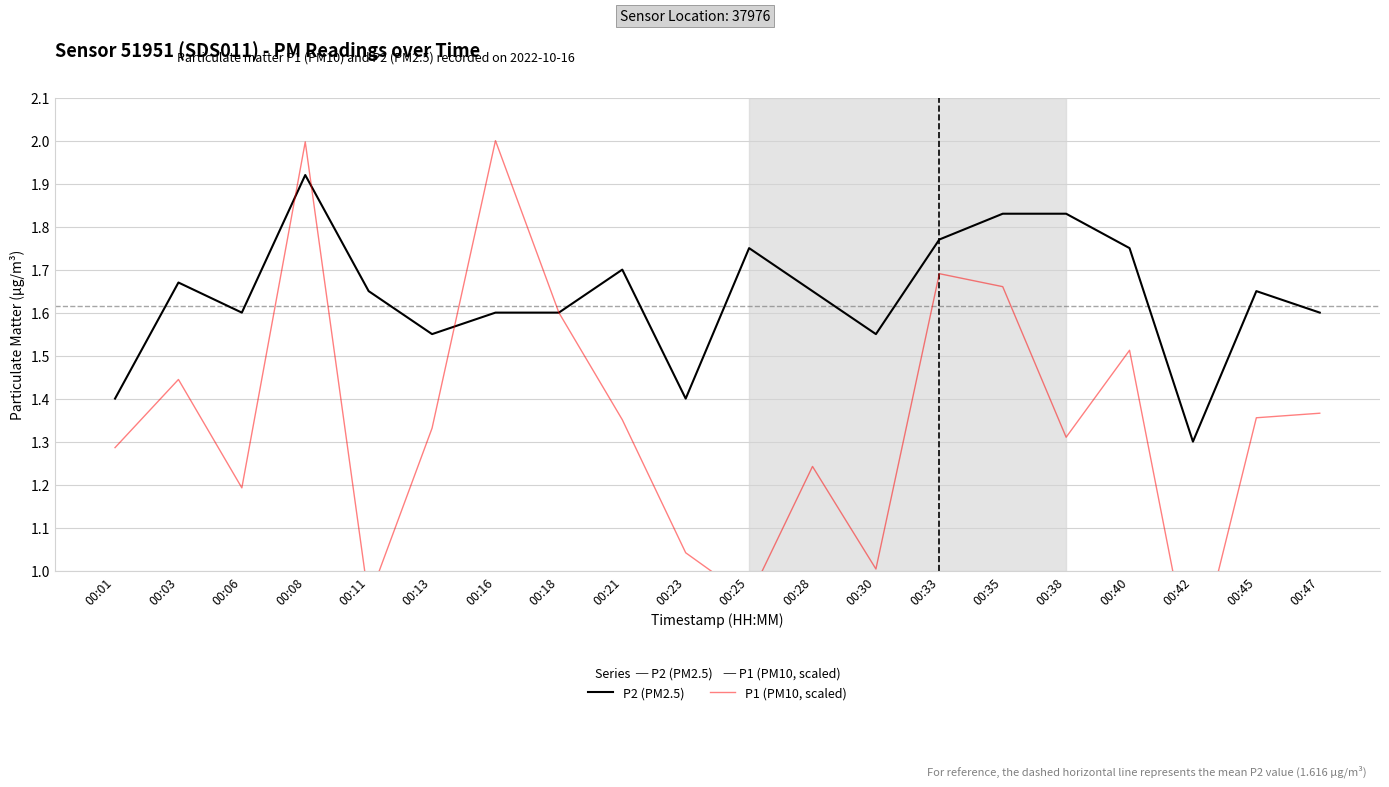

True or false: P1 (PM10, scaled) has more than 0 points higher than both neighbors.

True